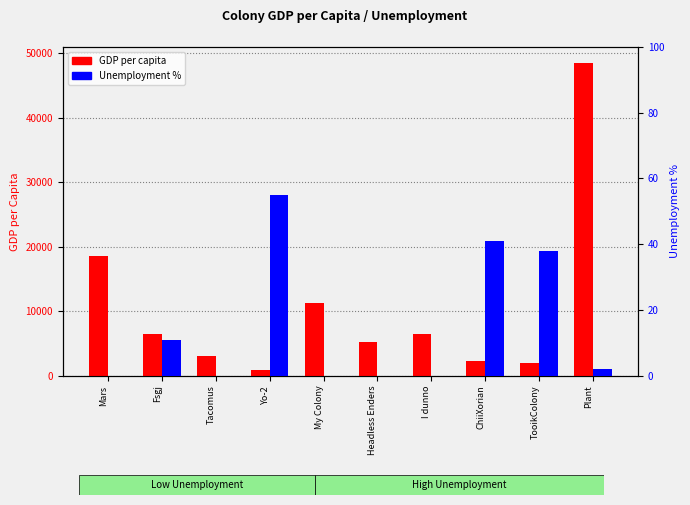

At which label does GDP per capita first exceed 6482?

Mars